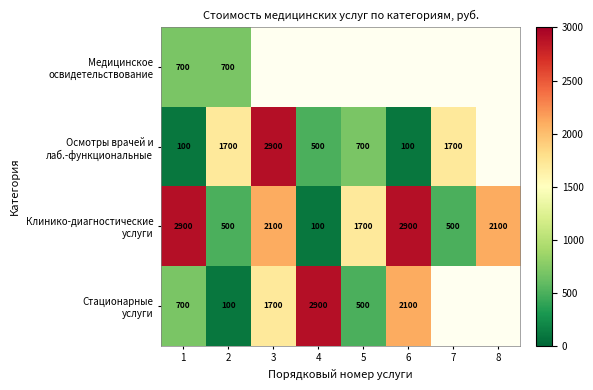

What is the spread (max minus min) of values at 1?

2800